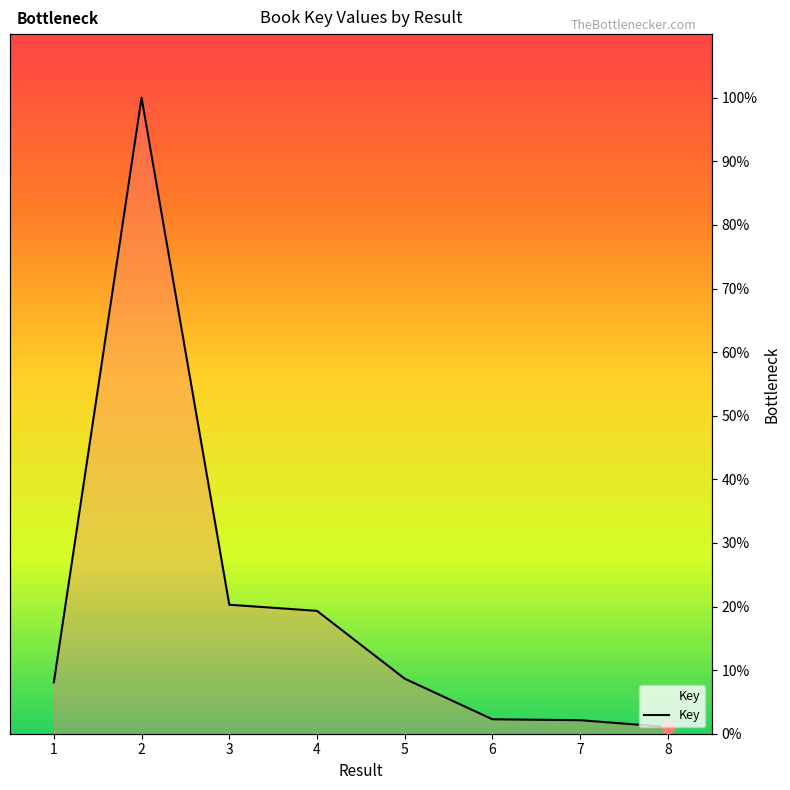

What is the ratio of the value at 1 to the value at 4?

0.4